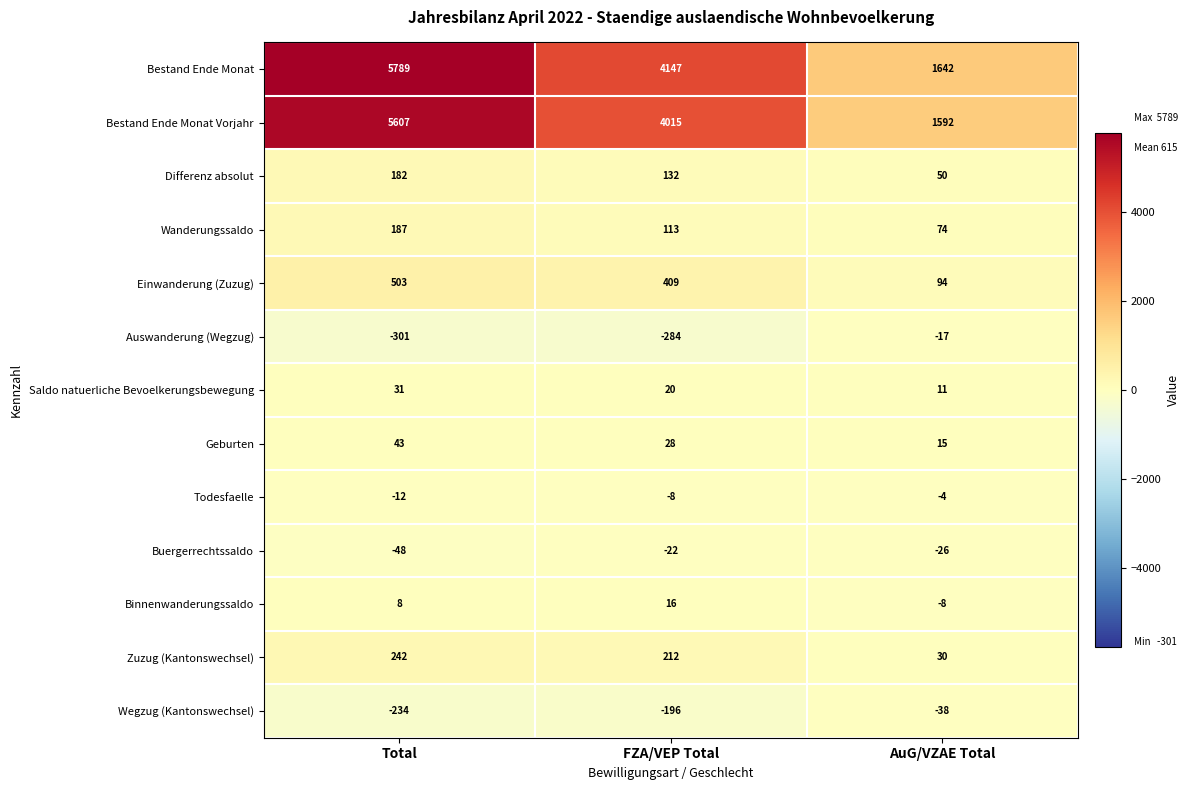

What is the maximum value shown in the chart?

5789